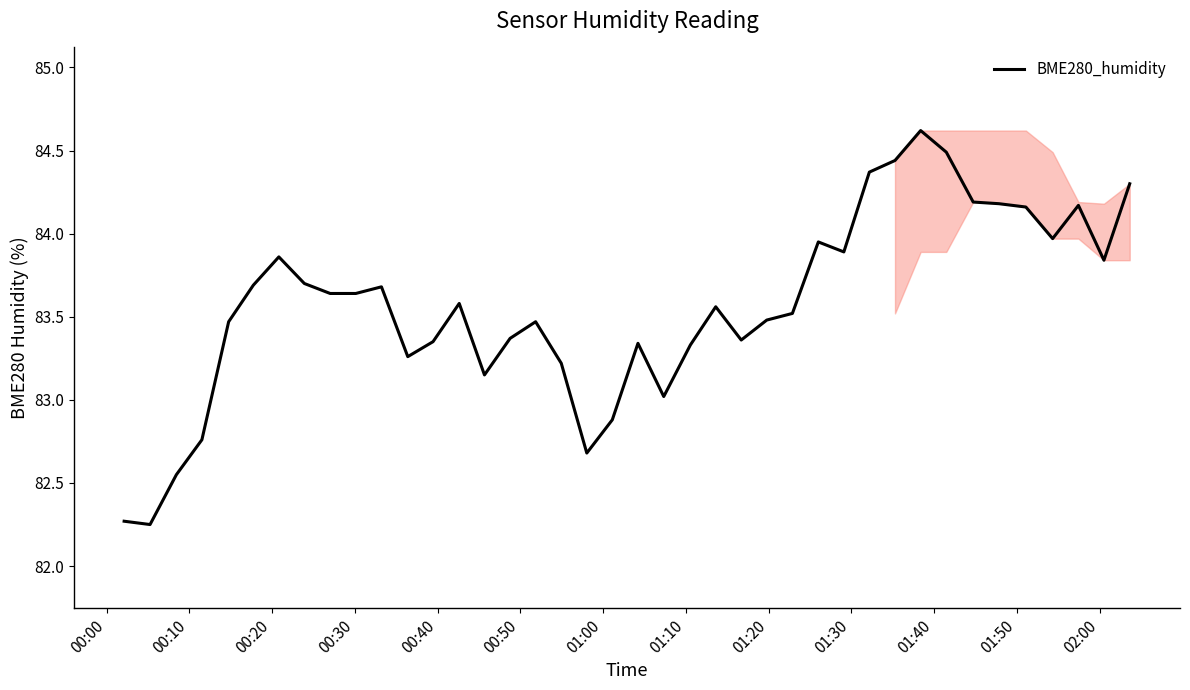

What is the difference between the maximum and minimum values?

2.4